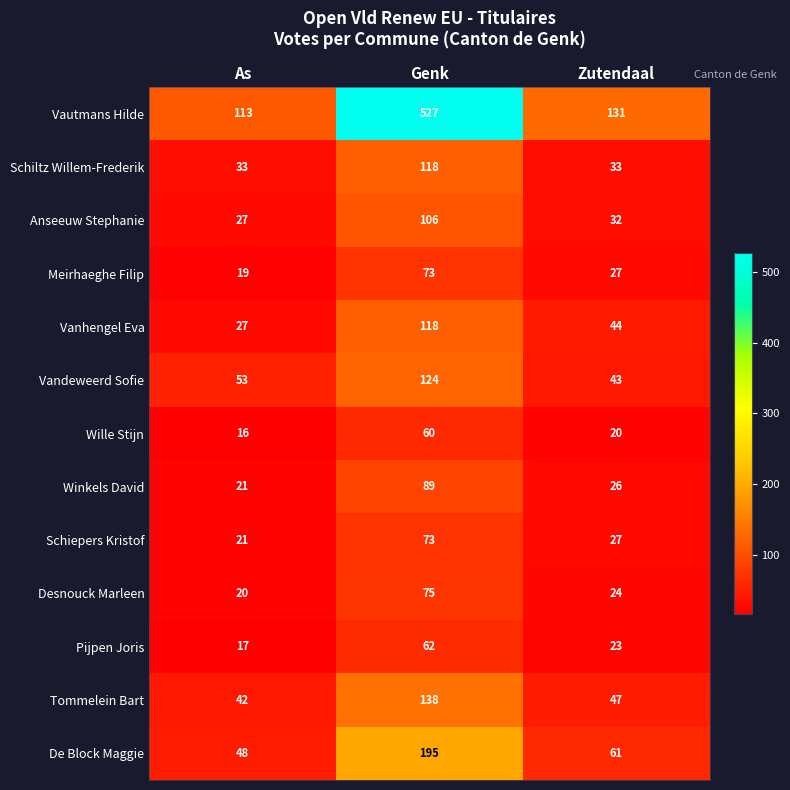

What is the difference between the Vanhengel Eva values at Zutendaal and As?

17